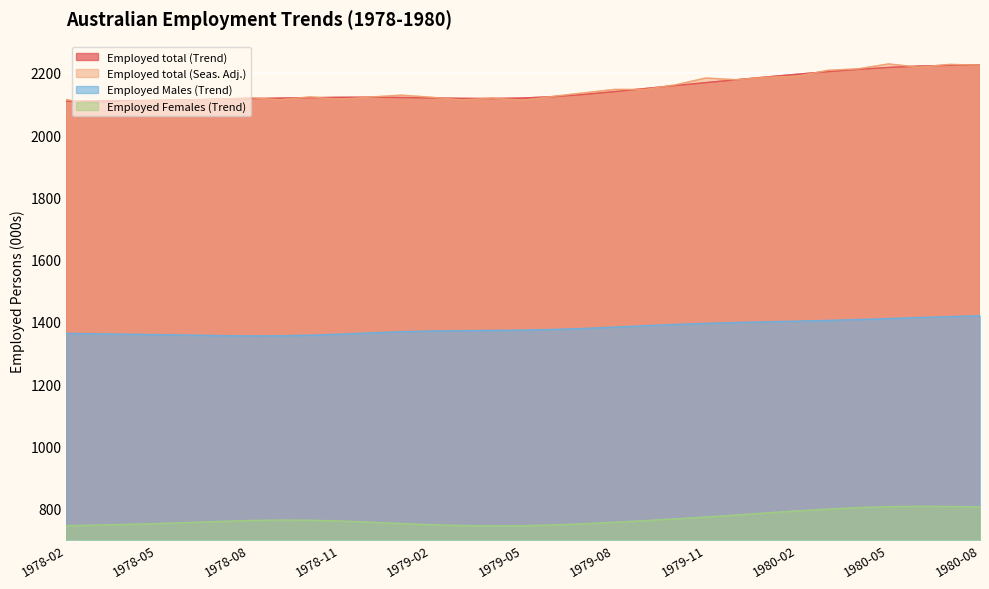

At 1978-03, list the series in order from smallest to largest.

Employed Females (Trend), Employed Males (Trend), Employed total (Seas. Adj.), Employed total (Trend)